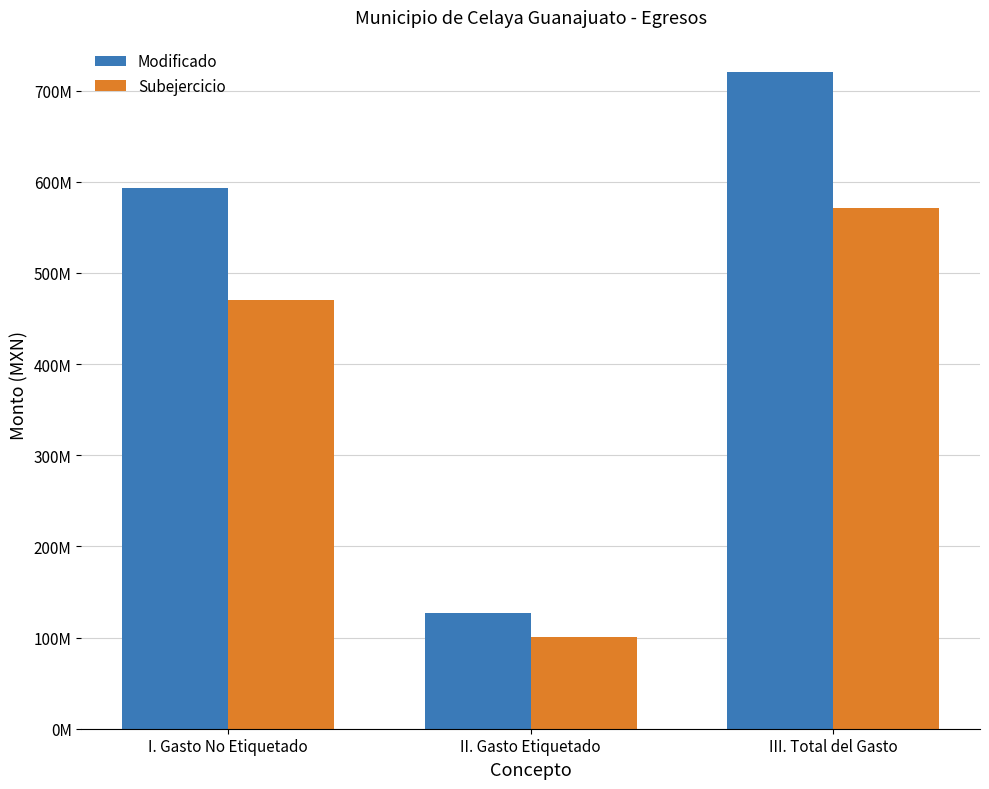

What is the label of the 3rd bar from the left?

III. Total del Gasto